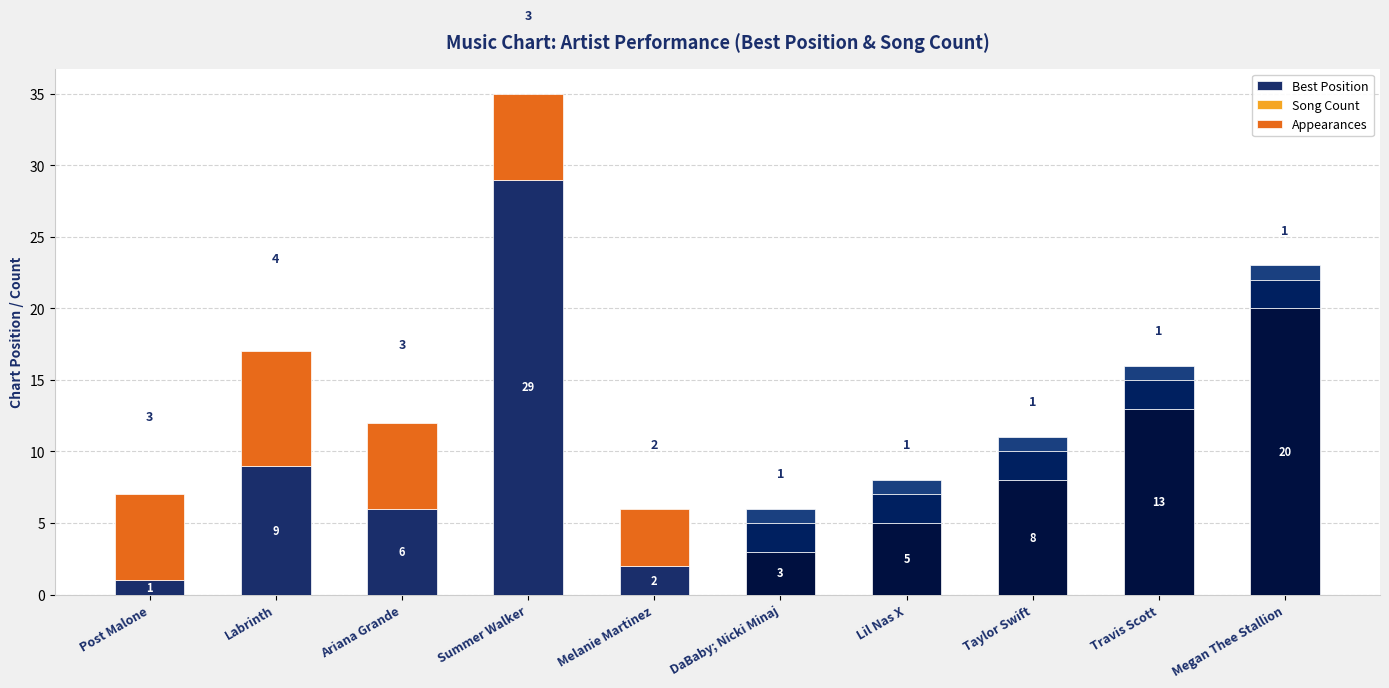

Rank the series by their average value, from highest to lowest.

Best Position, Appearances, Song Count